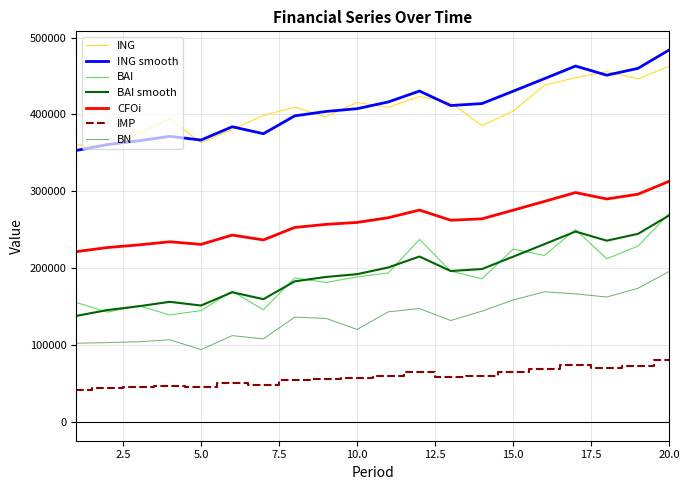

In BAI, how many points are higher than both neighbors (excluding endpoints)?

6